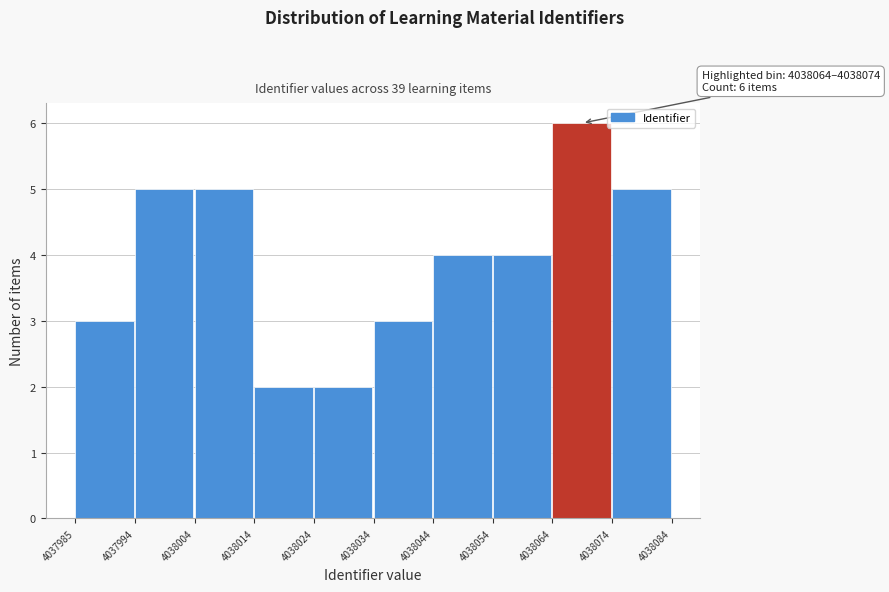

Over which range of the x-axis is the bar tallest?

4038064 to 4038074